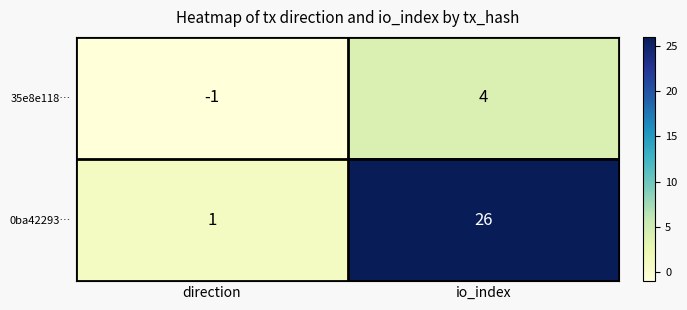

Rank the series by their maximum value, from highest to lowest.

0ba42293…, 35e8e118…